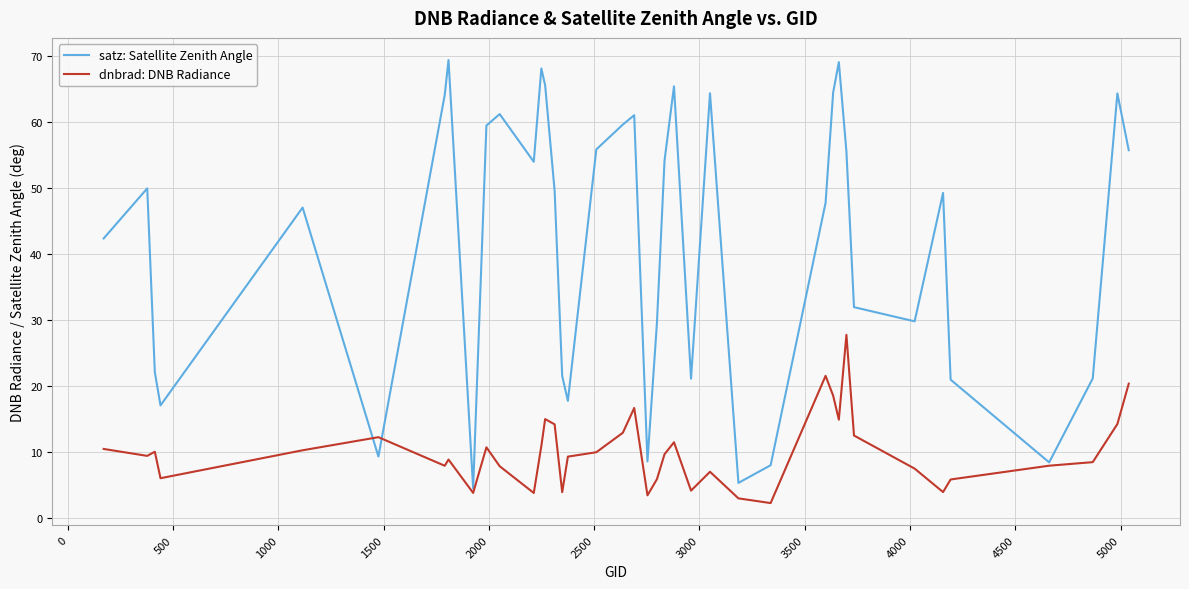

What is the greatest value displayed?

69.4